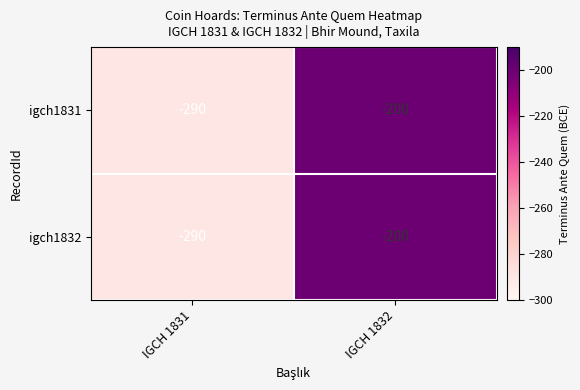

What value does the igch1832 series have at IGCH 1831, to the nearest 5?

-290